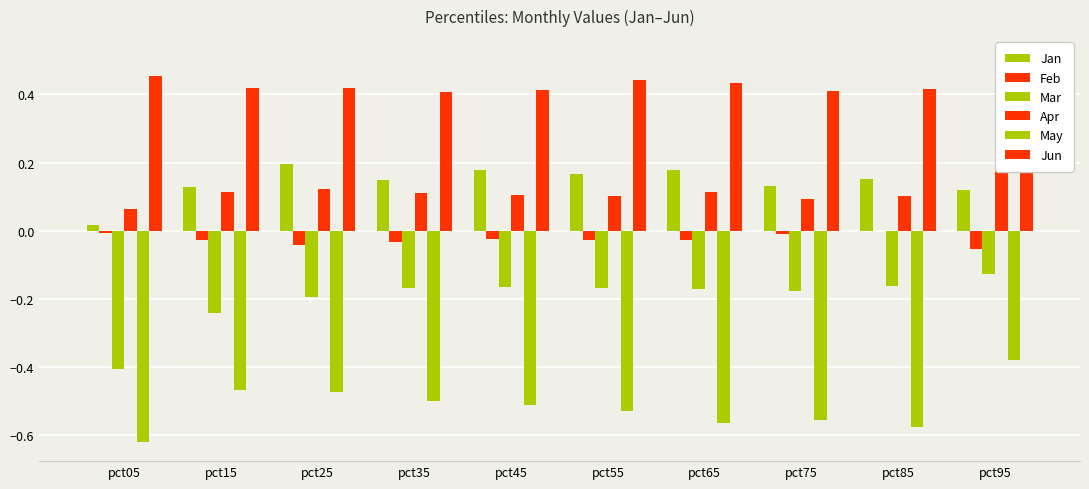

What is the minimum value shown in the chart?

-0.6